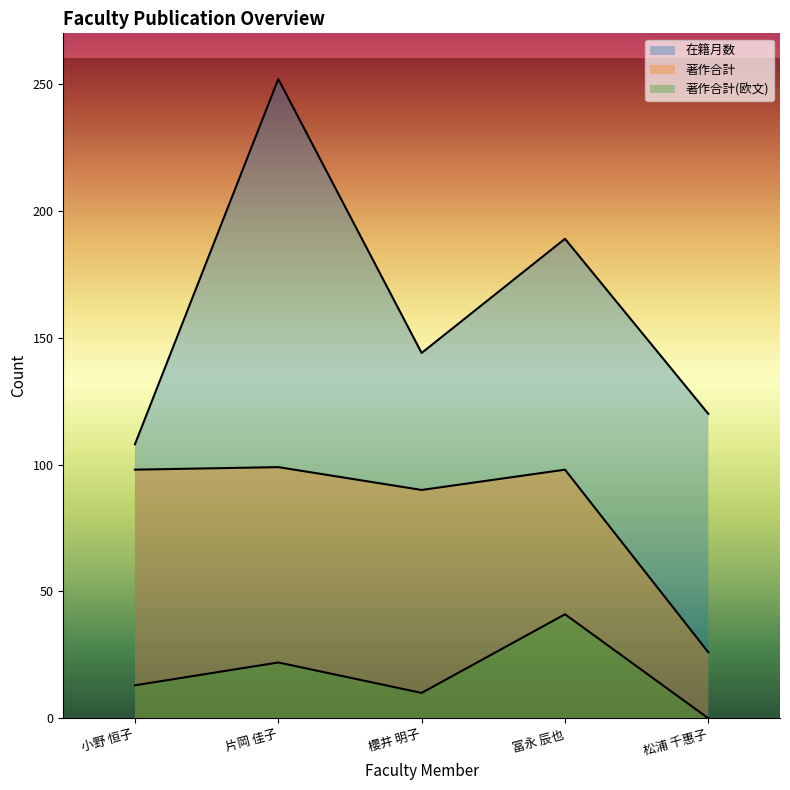

What are all the series names shown in the legend?

在籍月数, 著作合計, 著作合計(欧文)